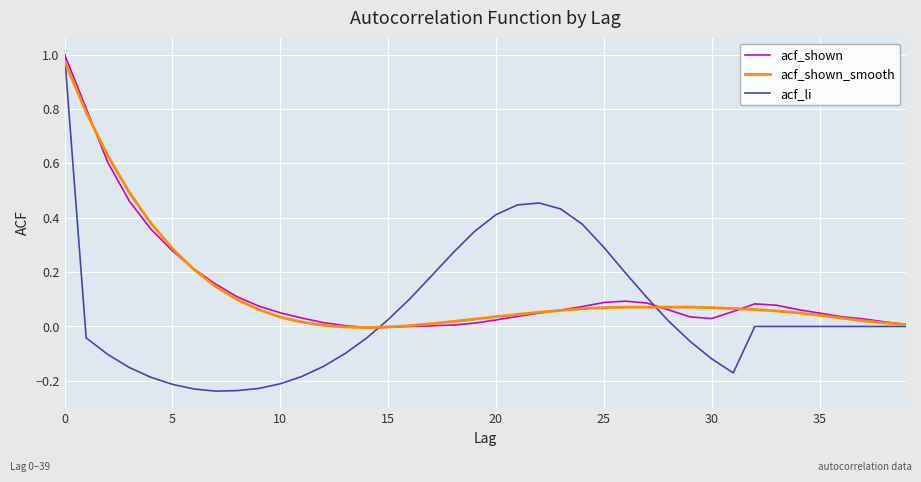

Which series has the largest range (max minus min)?

acf_li